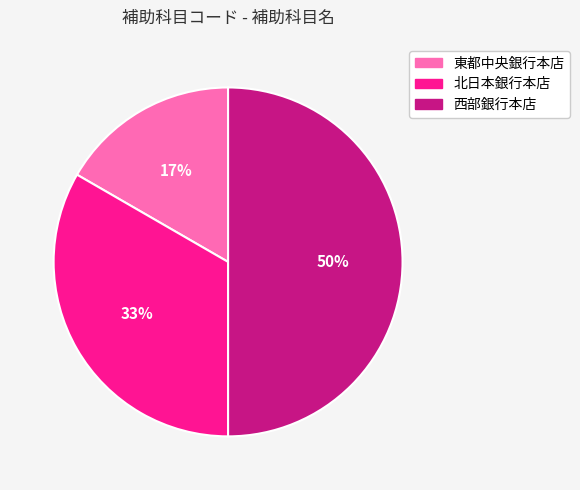

To the nearest percent, what portion does 西部銀行本店 represent?

50%